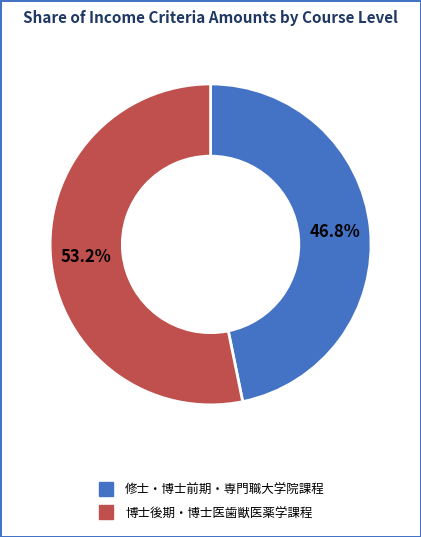

What percentage is the 修士・博士前期・専門職大学院課程 slice, to the nearest percent?

47%